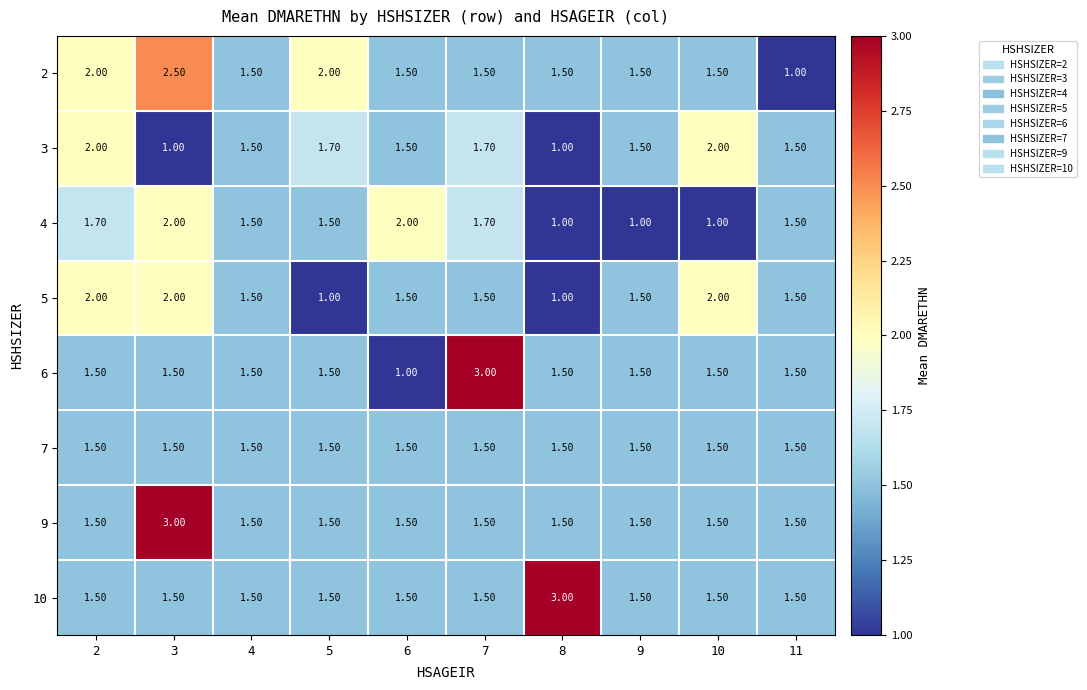

What is the total value across all series at 2?

13.7